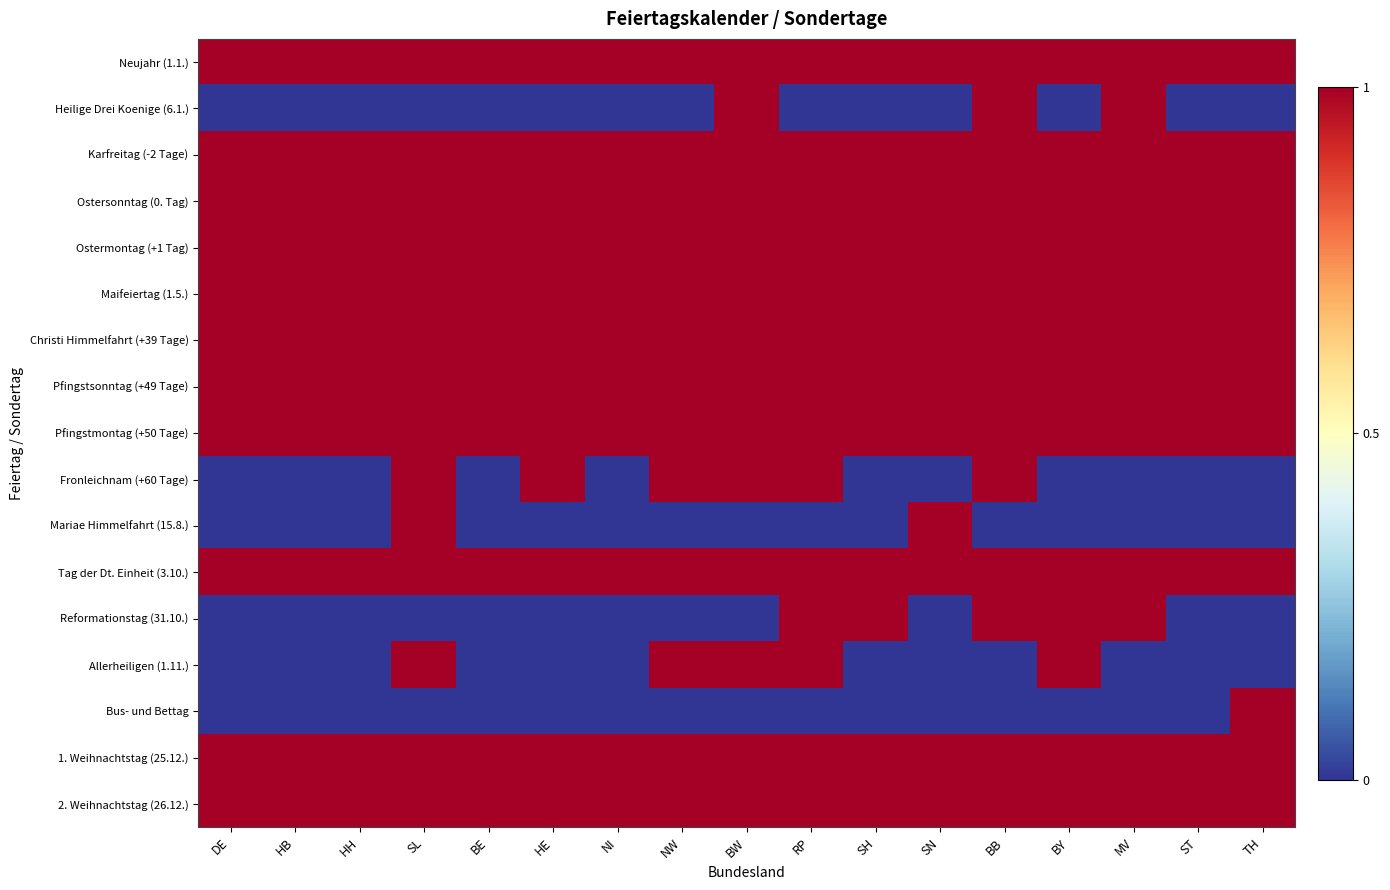

Reading left to right, list all the values displayed in this chart.

Neujahr (1.1.): DE=1	HB=1	HH=1	SL=1	BE=1	HE=1	NI=1	NW=1	BW=1	RP=1	SH=1	SN=1	BB=1	BY=1	MV=1	ST=1	TH=1
Heilige Drei Koenige (6.1.): DE=0	HB=0	HH=0	SL=0	BE=0	HE=0	NI=0	NW=0	BW=1	RP=0	SH=0	SN=0	BB=1	BY=0	MV=1	ST=0	TH=0
Karfreitag (-2 Tage): DE=1	HB=1	HH=1	SL=1	BE=1	HE=1	NI=1	NW=1	BW=1	RP=1	SH=1	SN=1	BB=1	BY=1	MV=1	ST=1	TH=1
Ostersonntag (0. Tag): DE=1	HB=1	HH=1	SL=1	BE=1	HE=1	NI=1	NW=1	BW=1	RP=1	SH=1	SN=1	BB=1	BY=1	MV=1	ST=1	TH=1
Ostermontag (+1 Tag): DE=1	HB=1	HH=1	SL=1	BE=1	HE=1	NI=1	NW=1	BW=1	RP=1	SH=1	SN=1	BB=1	BY=1	MV=1	ST=1	TH=1
Maifeiertag (1.5.): DE=1	HB=1	HH=1	SL=1	BE=1	HE=1	NI=1	NW=1	BW=1	RP=1	SH=1	SN=1	BB=1	BY=1	MV=1	ST=1	TH=1
Christi Himmelfahrt (+39 Tage): DE=1	HB=1	HH=1	SL=1	BE=1	HE=1	NI=1	NW=1	BW=1	RP=1	SH=1	SN=1	BB=1	BY=1	MV=1	ST=1	TH=1
Pfingstsonntag (+49 Tage): DE=1	HB=1	HH=1	SL=1	BE=1	HE=1	NI=1	NW=1	BW=1	RP=1	SH=1	SN=1	BB=1	BY=1	MV=1	ST=1	TH=1
Pfingstmontag (+50 Tage): DE=1	HB=1	HH=1	SL=1	BE=1	HE=1	NI=1	NW=1	BW=1	RP=1	SH=1	SN=1	BB=1	BY=1	MV=1	ST=1	TH=1
Fronleichnam (+60 Tage): DE=0	HB=0	HH=0	SL=1	BE=0	HE=1	NI=0	NW=1	BW=1	RP=1	SH=0	SN=0	BB=1	BY=0	MV=0	ST=0	TH=0
Mariae Himmelfahrt (15.8.): DE=0	HB=0	HH=0	SL=1	BE=0	HE=0	NI=0	NW=0	BW=0	RP=0	SH=0	SN=1	BB=0	BY=0	MV=0	ST=0	TH=0
Tag der Dt. Einheit (3.10.): DE=1	HB=1	HH=1	SL=1	BE=1	HE=1	NI=1	NW=1	BW=1	RP=1	SH=1	SN=1	BB=1	BY=1	MV=1	ST=1	TH=1
Reformationstag (31.10.): DE=0	HB=0	HH=0	SL=0	BE=0	HE=0	NI=0	NW=0	BW=0	RP=1	SH=1	SN=0	BB=1	BY=1	MV=1	ST=0	TH=0
Allerheiligen (1.11.): DE=0	HB=0	HH=0	SL=1	BE=0	HE=0	NI=0	NW=1	BW=1	RP=1	SH=0	SN=0	BB=0	BY=1	MV=0	ST=0	TH=0
Bus- und Bettag: DE=0	HB=0	HH=0	SL=0	BE=0	HE=0	NI=0	NW=0	BW=0	RP=0	SH=0	SN=0	BB=0	BY=0	MV=0	ST=0	TH=1
1. Weihnachtstag (25.12.): DE=1	HB=1	HH=1	SL=1	BE=1	HE=1	NI=1	NW=1	BW=1	RP=1	SH=1	SN=1	BB=1	BY=1	MV=1	ST=1	TH=1
2. Weihnachtstag (26.12.): DE=1	HB=1	HH=1	SL=1	BE=1	HE=1	NI=1	NW=1	BW=1	RP=1	SH=1	SN=1	BB=1	BY=1	MV=1	ST=1	TH=1